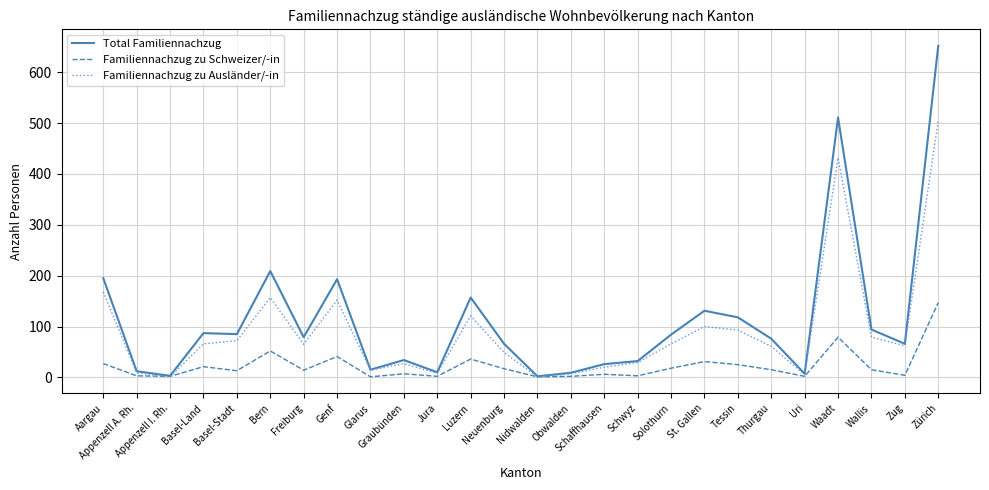

Which series has the widest spread of values?

Total Familiennachzug